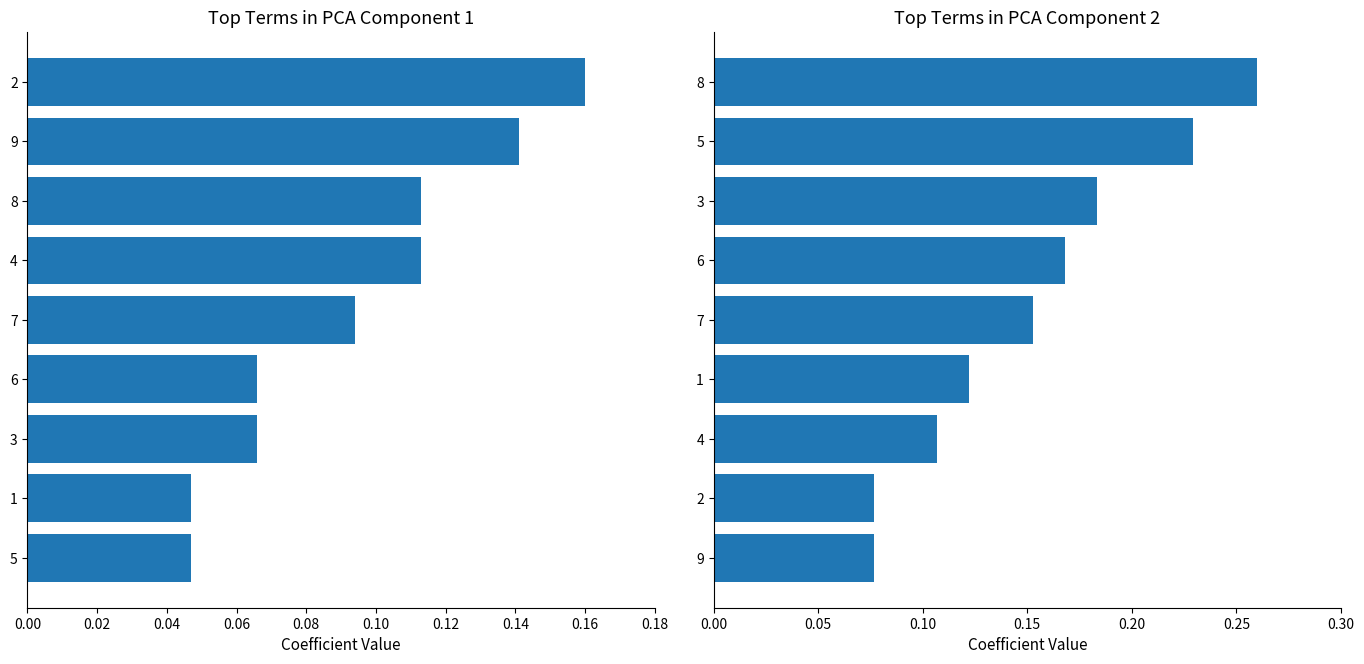

What is the difference between the highest and lowest values at 0.06?

0.1